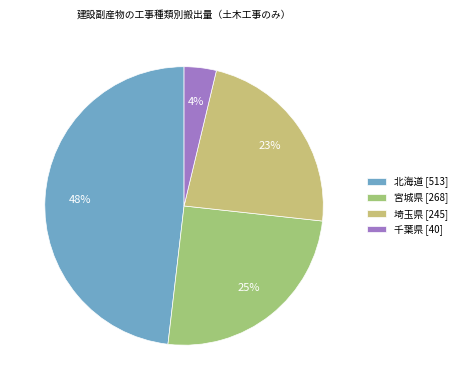

Rank the categories by value from highest to lowest.

北海道 [513], 宮城県 [268], 埼玉県 [245], 千葉県 [40]